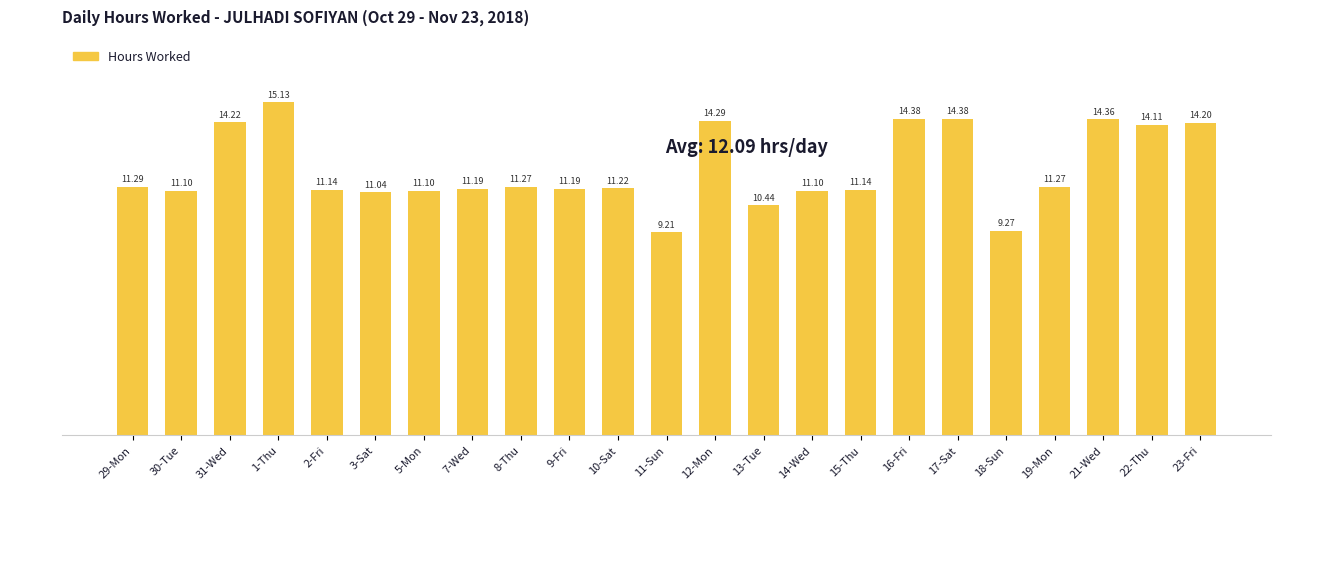

The value at 21-Wed is 14.4. True or false?

True